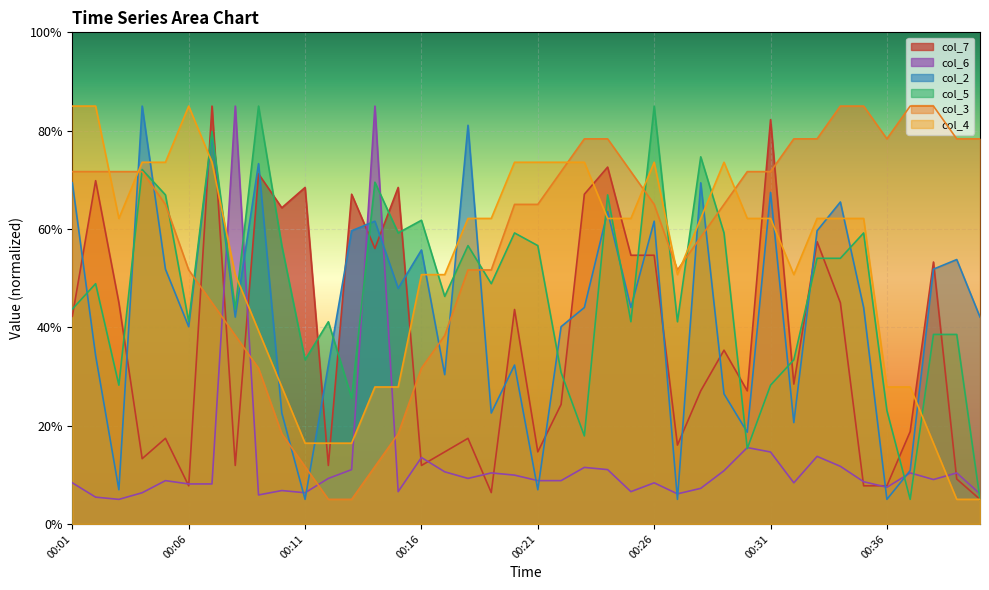

Which has a higher value, 00:26 or 00:21?

00:26